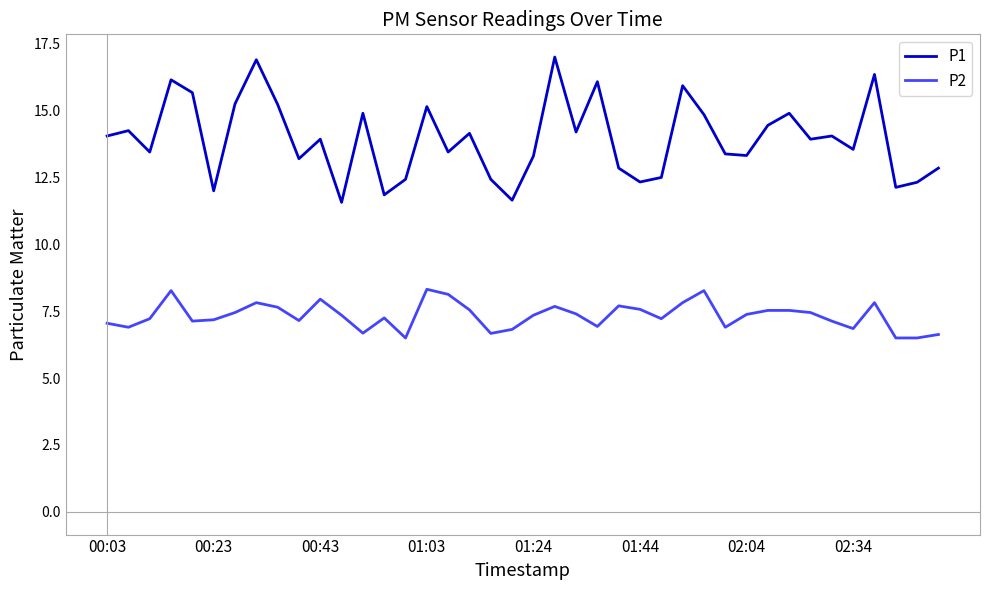

What is the maximum value for P2?

8.3